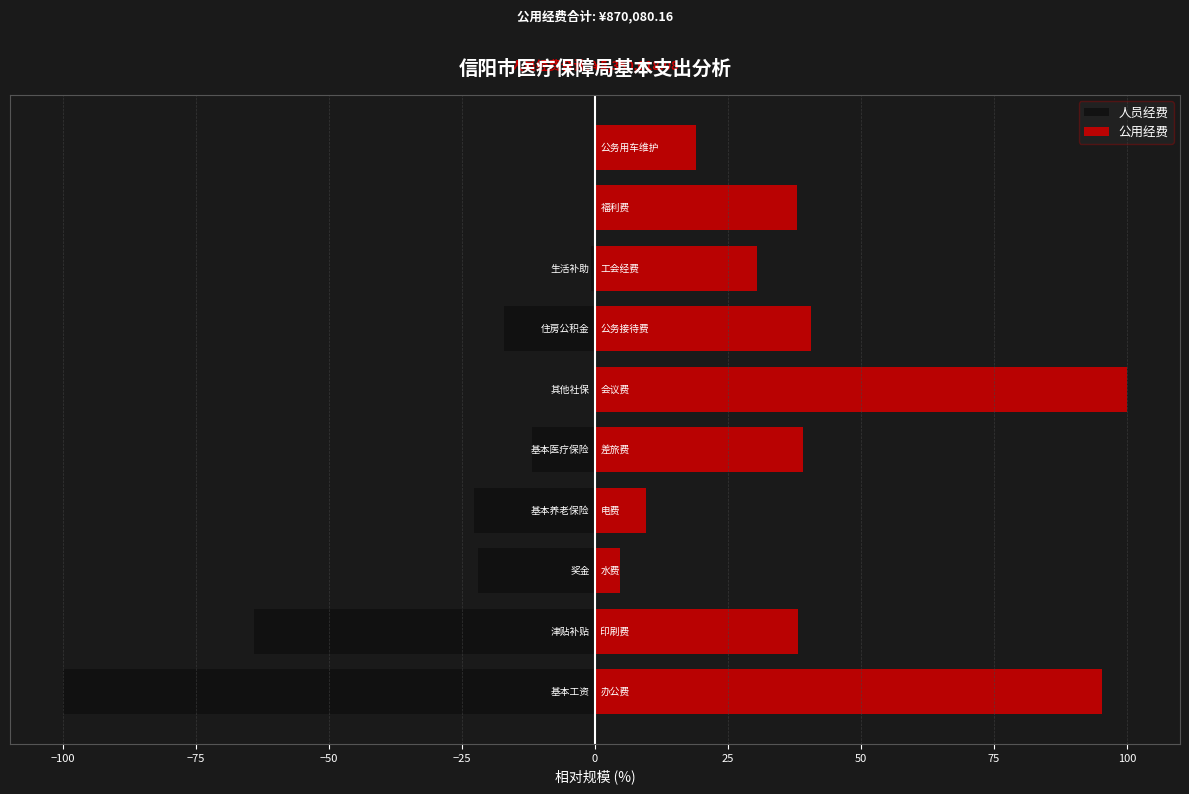

How many data points are above -17?

3